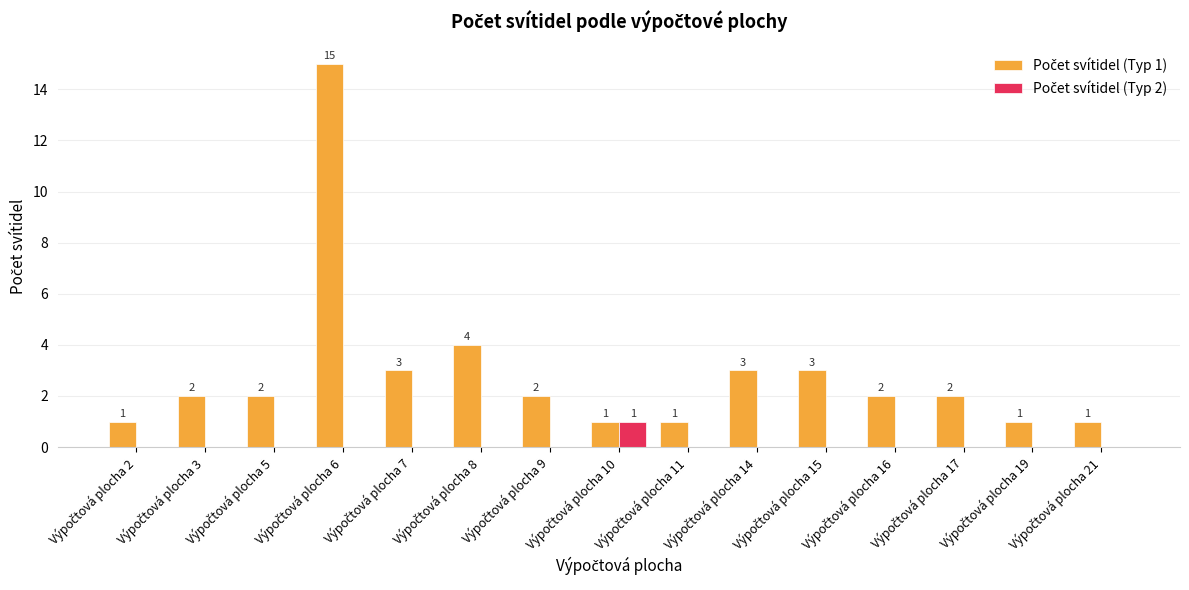

What is the greatest value displayed?

15